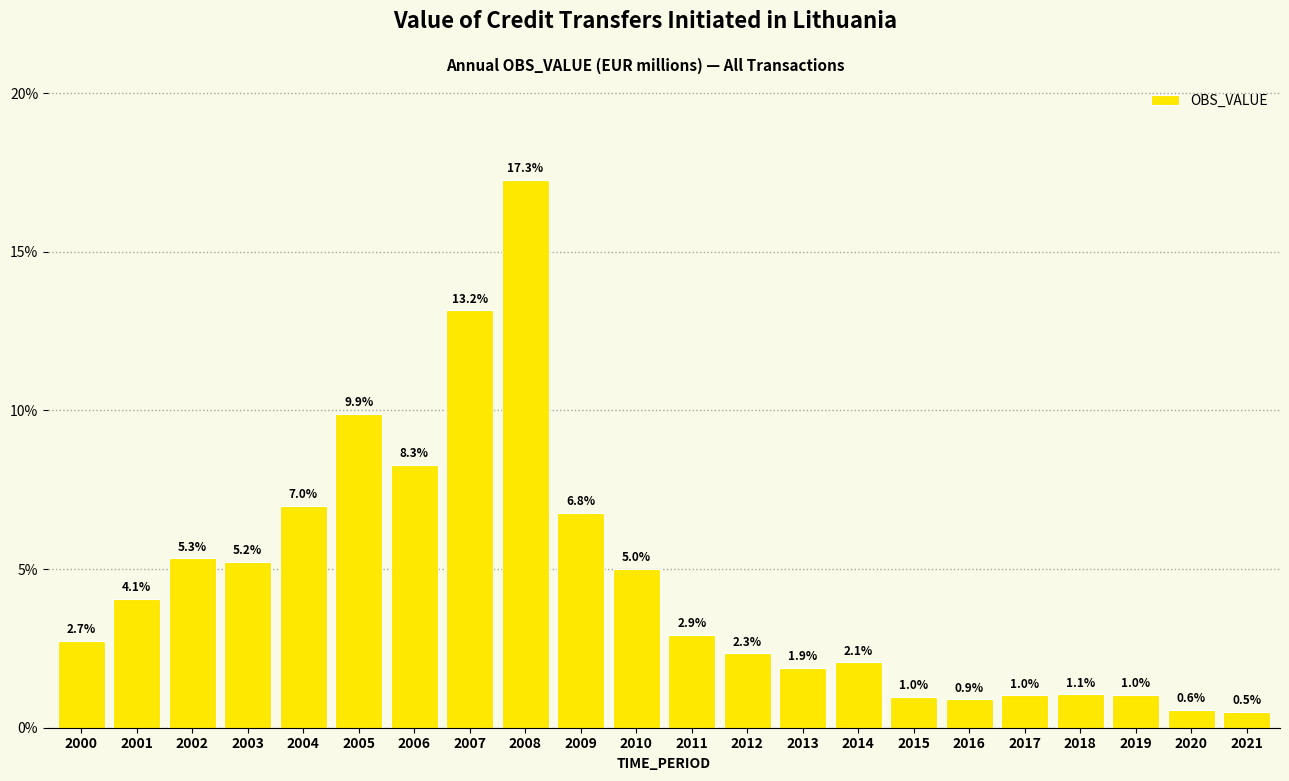

Reading left to right, transcribe all the data shown in this chart.

2.7	4.1	5.3	5.2	7.0	9.9	8.3	13.2	17.3	6.8	5.0	2.9	2.3	1.9	2.1	1.0	0.9	1.0	1.1	1.0	0.6	0.5